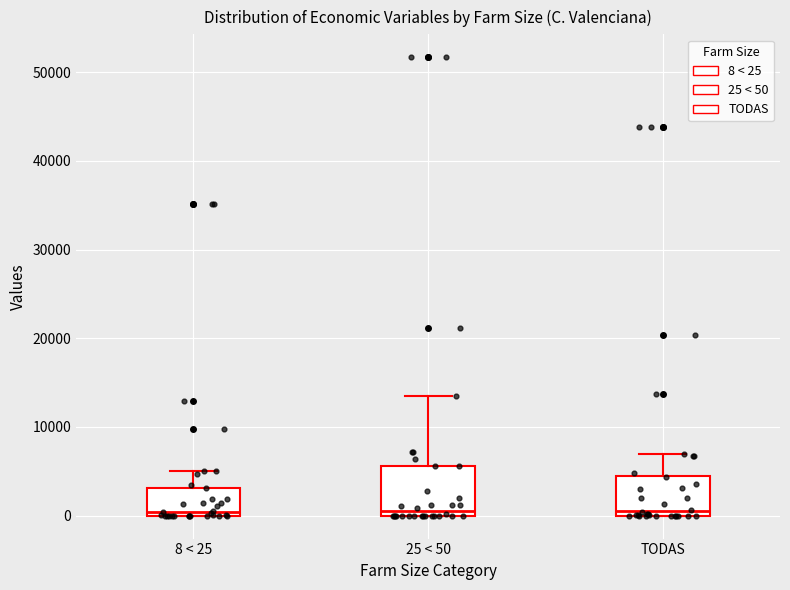

Reading left to right, read every box against the y-axis: the position of its median line, the range the box covers, and the ends of its whiskers. The values are not printed on the chart, so give them approximately, as read against the axis.

8 < 25: median 0 (just above the box's lower edge), box 0 to 3000, whiskers 0 to 5000
25 < 50: median 1000, box 0 to 6000, whiskers 0 to 14000
TODAS: median 1000, box 0 to 4000, whiskers 0 to 7000